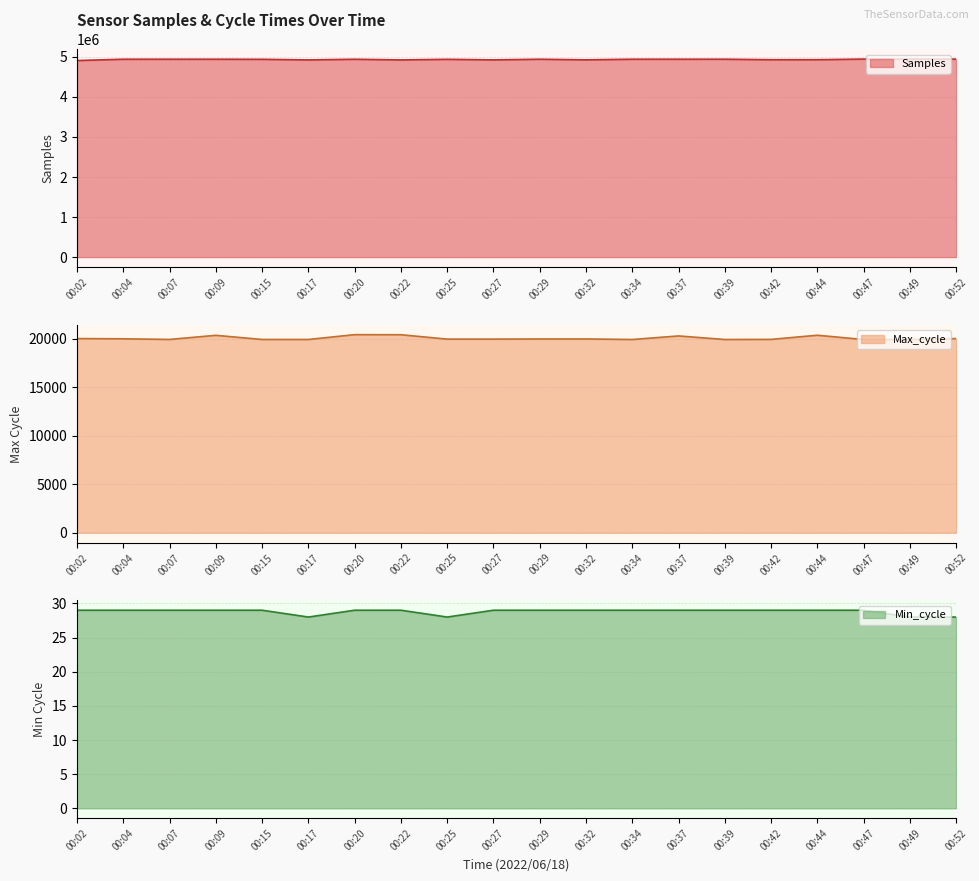

Is the value of Max_cycle at 00:42 greater than the value of Samples at 00:27?

No